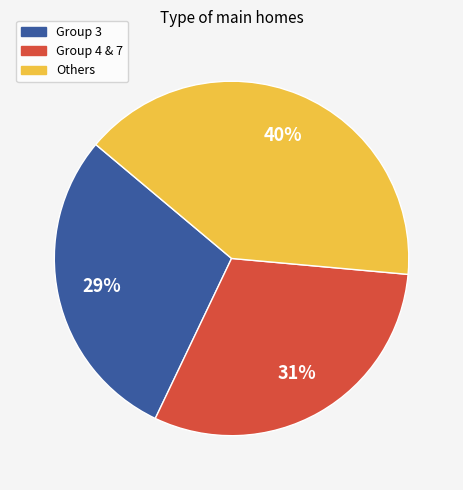

To the nearest percent, what is the difference between the largest and smallest slice percentages?

11%